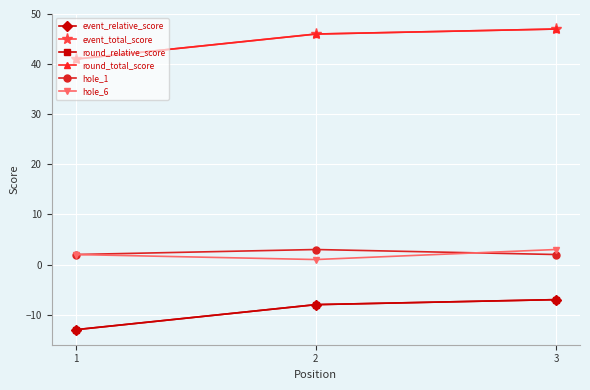

Is this an area chart (filled region under the line)?

No